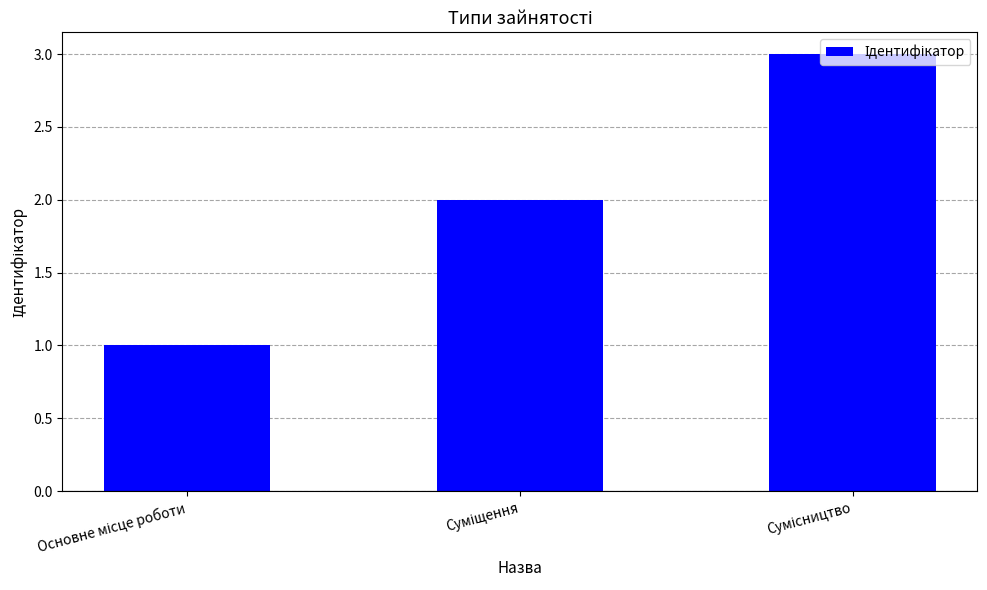

What is the sum of all values?

6